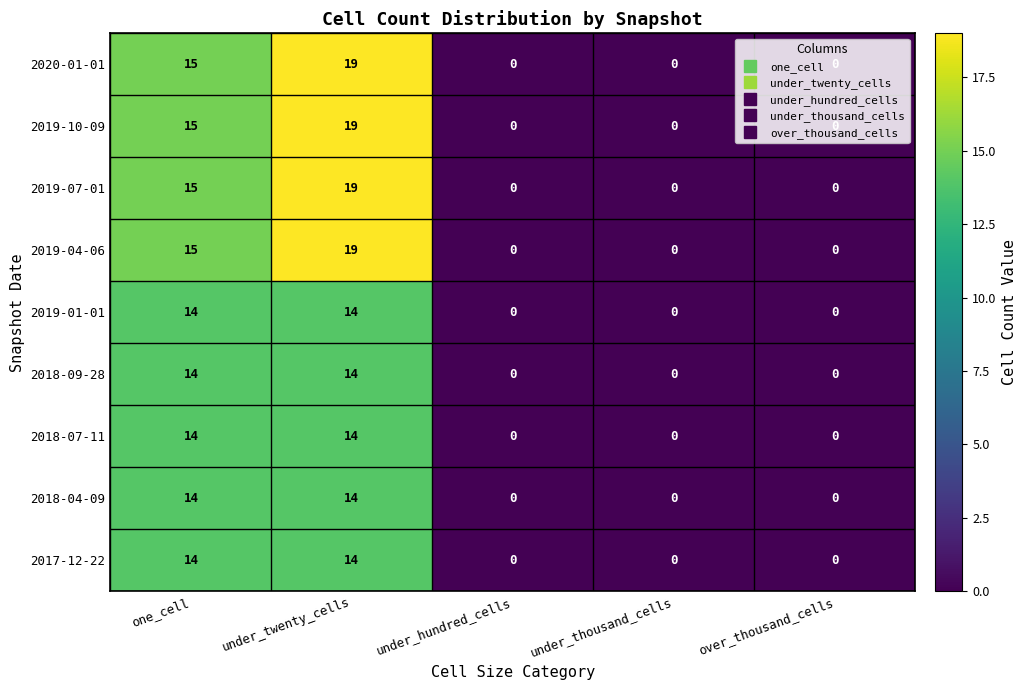

True or false: 2018-09-28 has a value of 0 at under_thousand_cells.

True